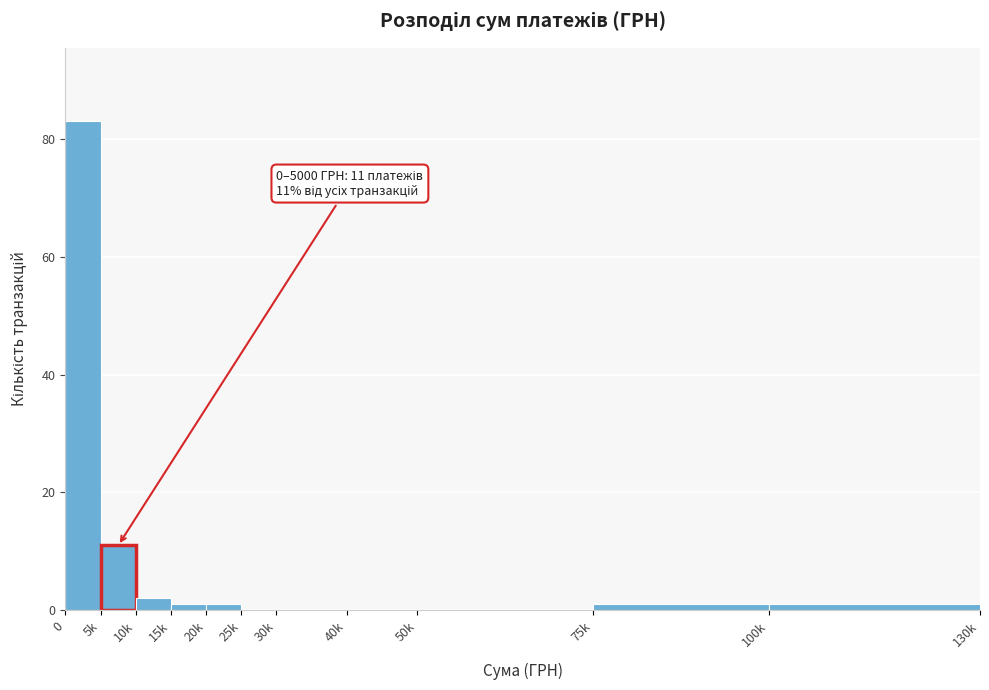

Reading left to right, transcribe all the data shown in this chart.

0=83	5k=11	10k=2	15k=1	20k=1	25k=0	30k=0	40k=0	50k=0	75k=1	100k=1